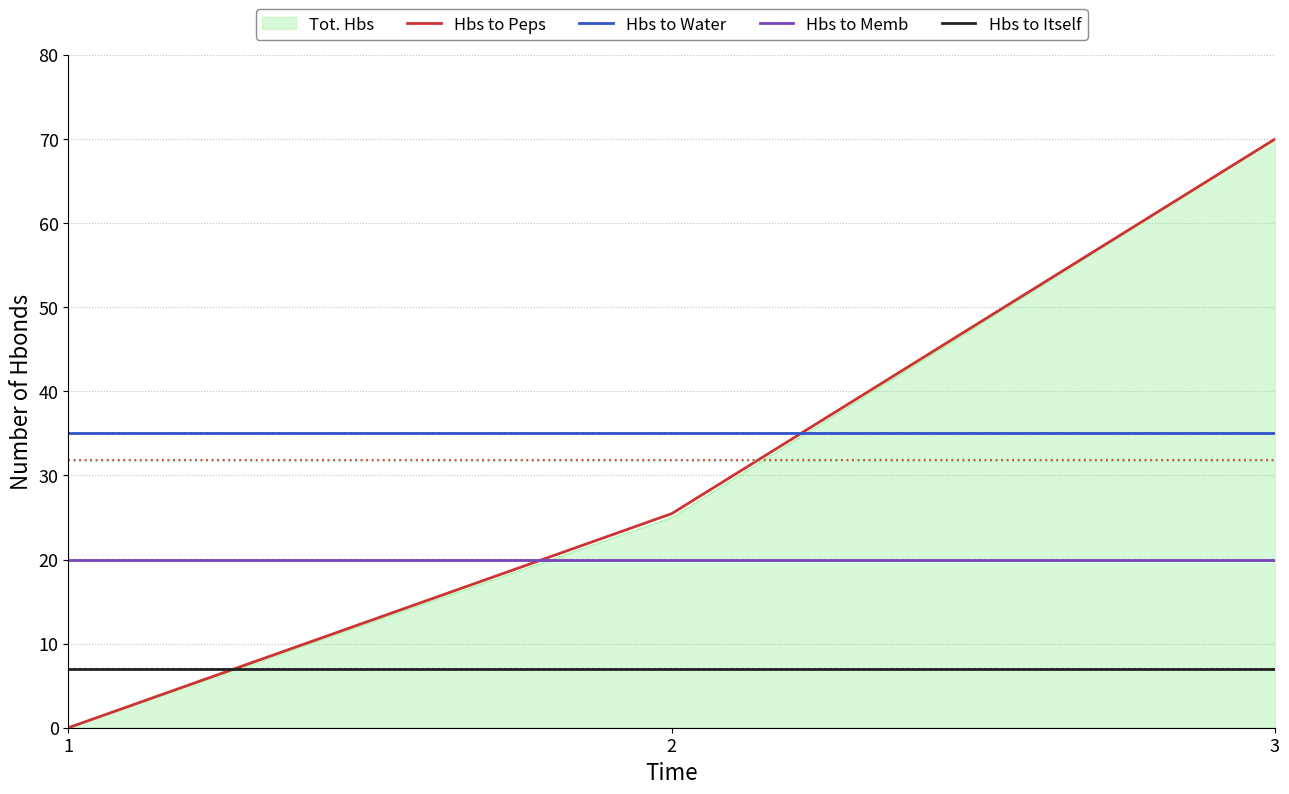

How many lines are shown in the chart?

5